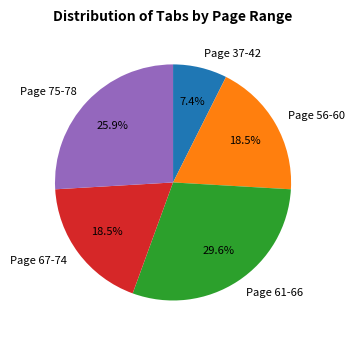

What is the ratio of the value at Page 56-60 to the value at Page 37-42?

2.5